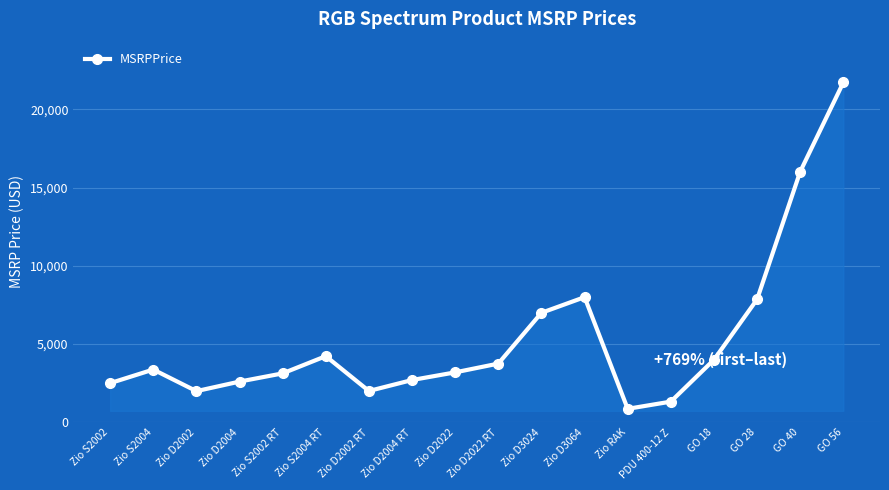

What is the sum of the values at PDU 400-12 Z and GO 56?

23035